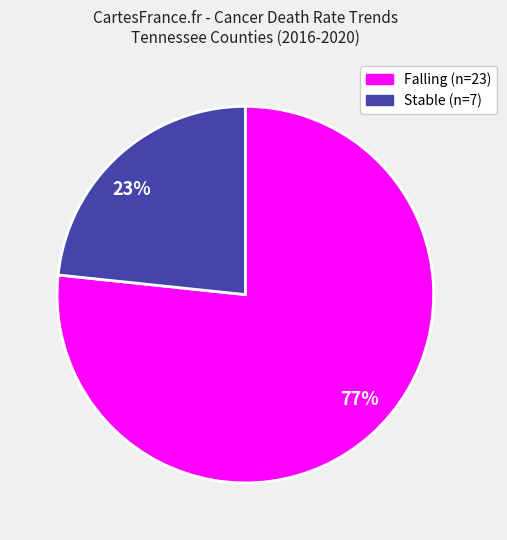

To the nearest percent, what is the average slice percentage?

50%